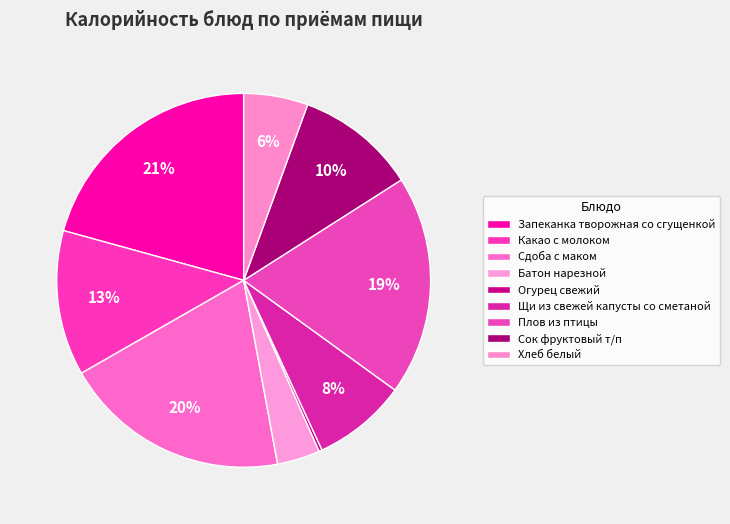

True or false: Хлеб белый accounts for 6% of the total.

True